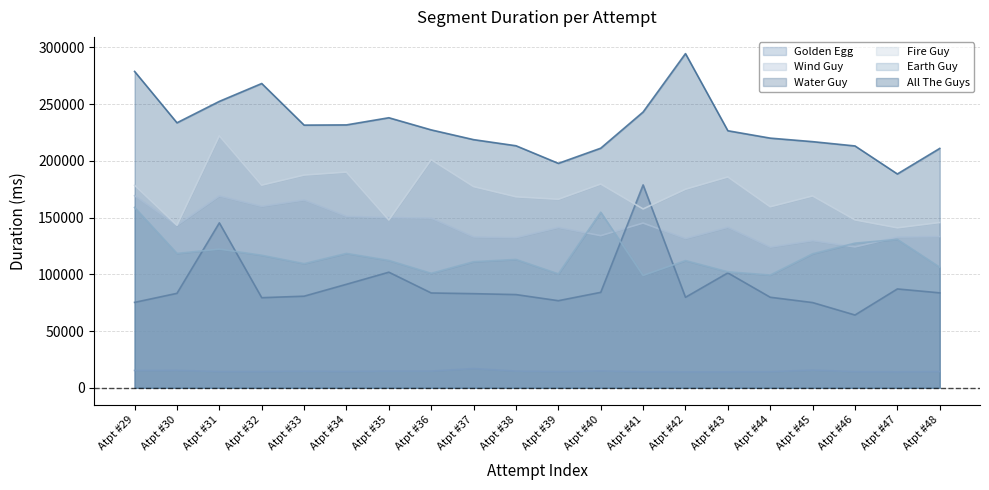

At which label does Earth Guy reach its peak?

Atpt #29